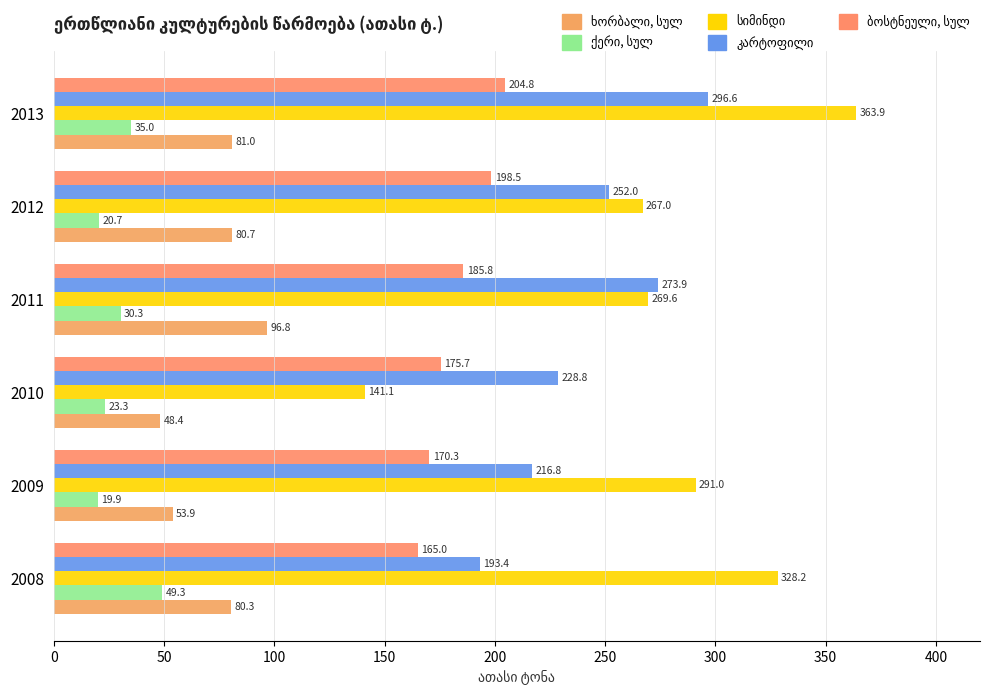

How many data points does each series have?

6